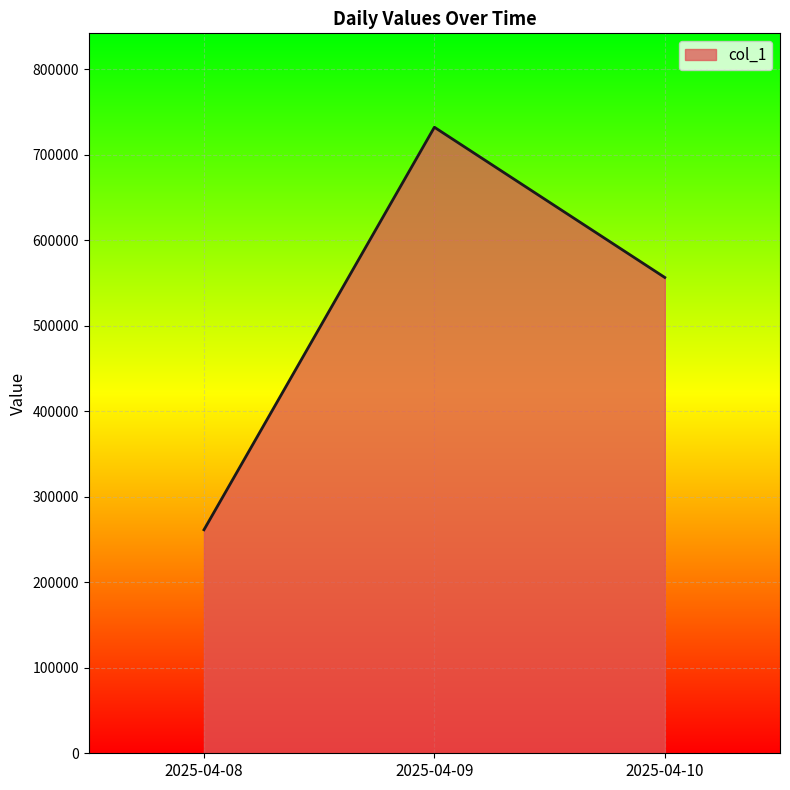

Reading right to left, list all the values displayed in this chart.

2025-04-10=556671	2025-04-09=732434	2025-04-08=261486